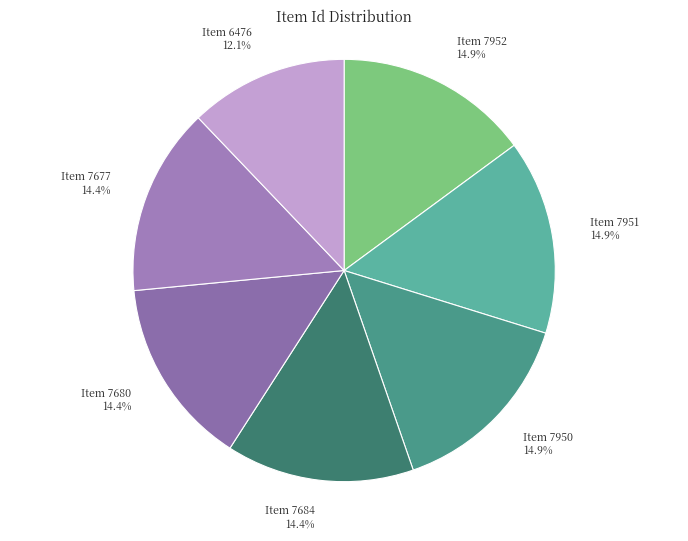

Is Item 7684 the majority of the pie?

No